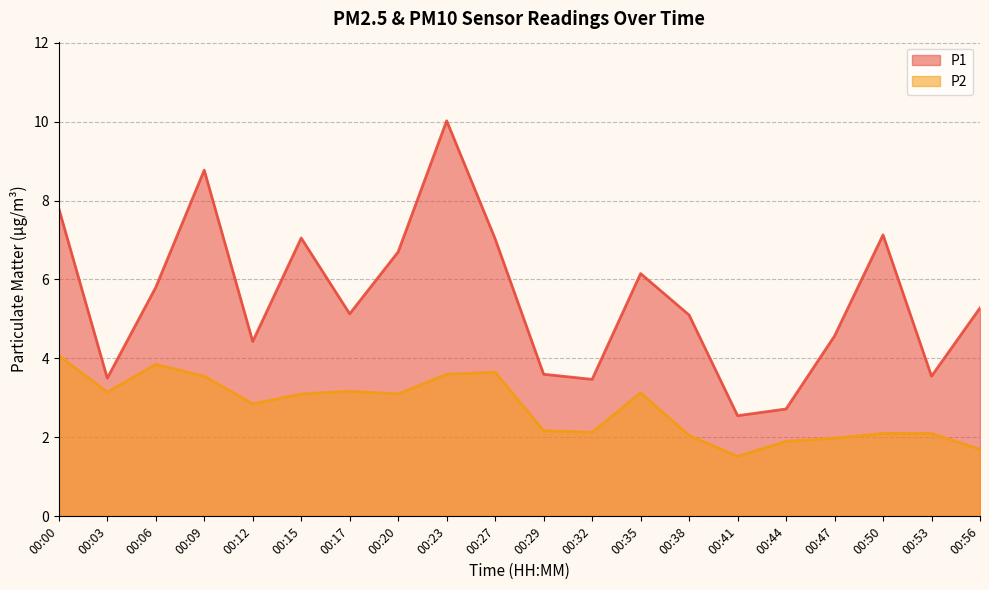

How many data points does each series have?

20